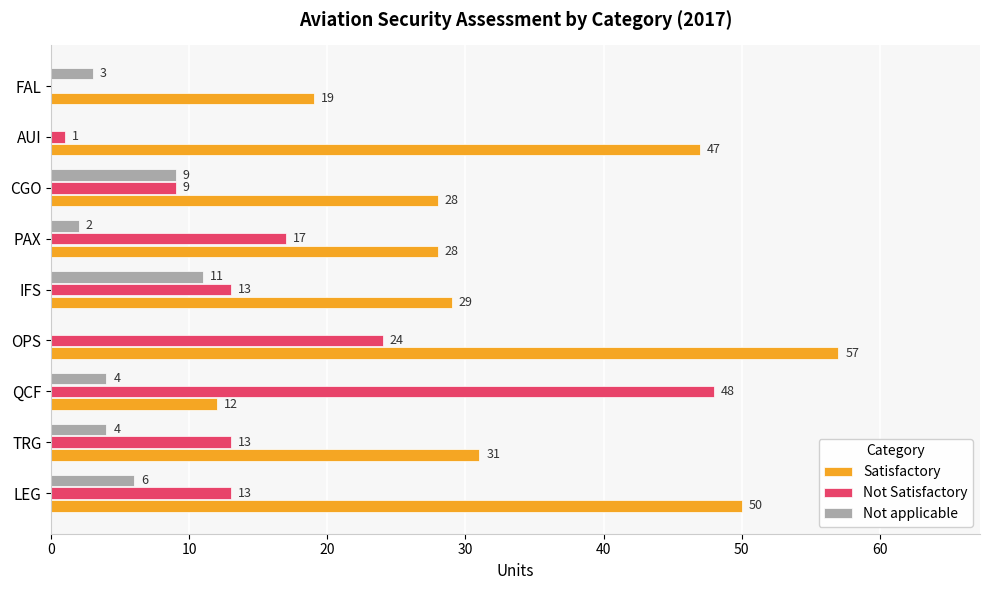

What is the sum of the Not Satisfactory values at TRG and OPS?

37